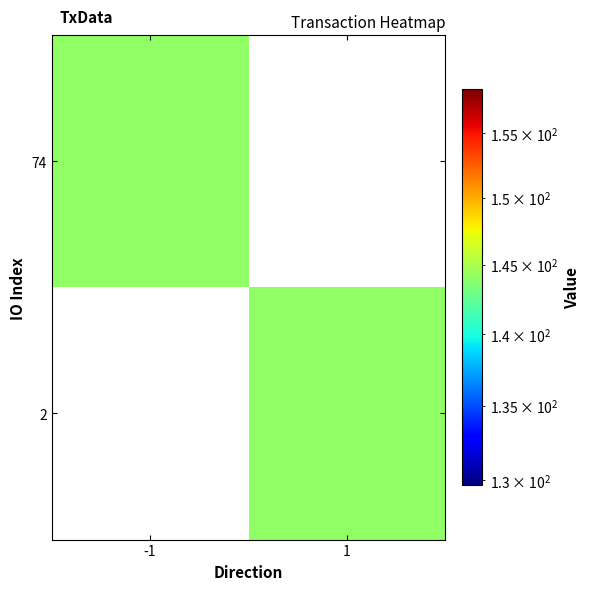

Reading right to left, what are all the values shown in this chart?

74: 1=0.0	-1=144.1
2: 1=144.1	-1=0.0